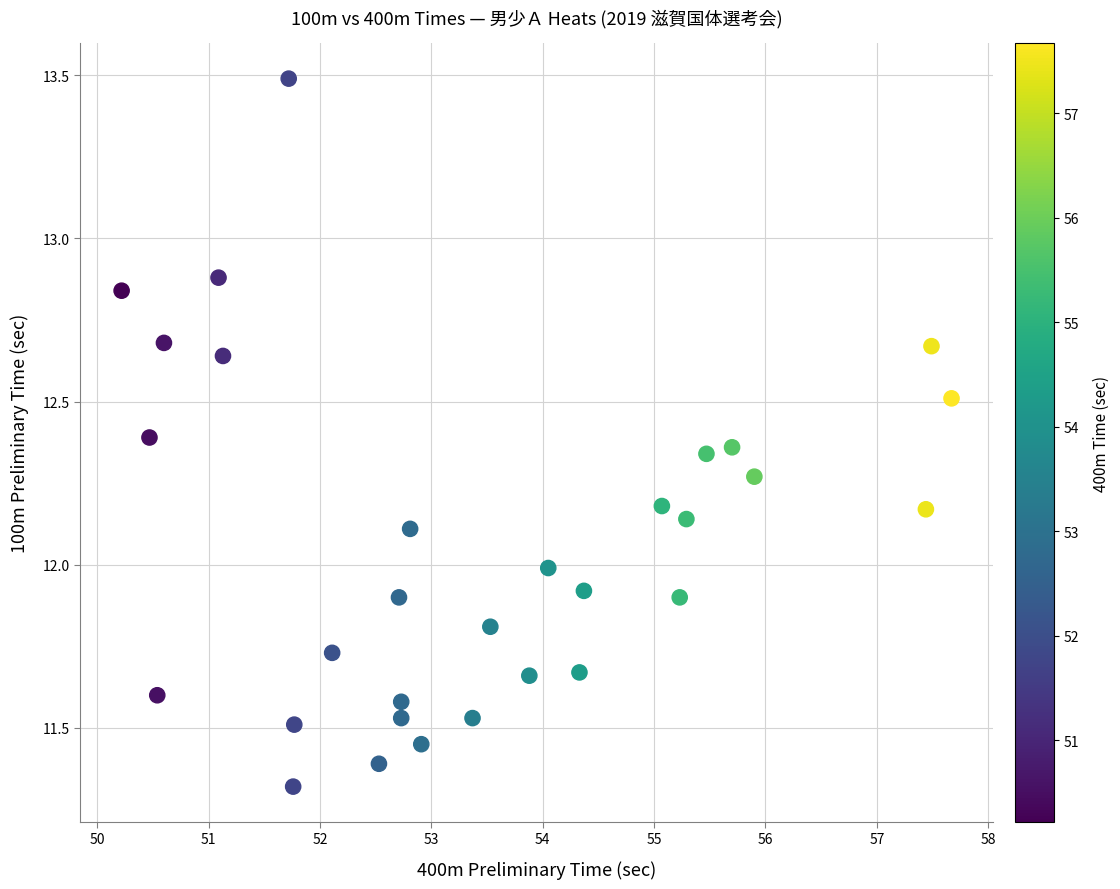

What is the range of X values (max minus min)?

7.5